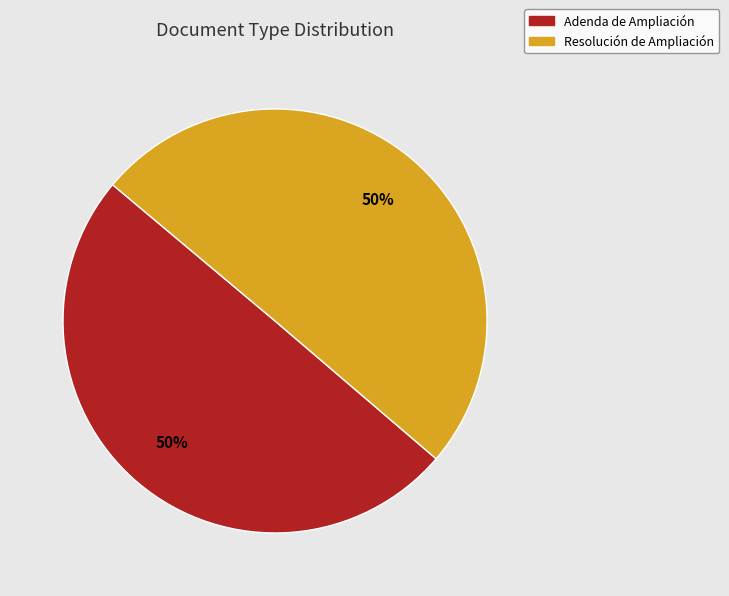

Combined, do Adenda de Ampliación and Resolución de Ampliación account for over 50%?

Yes